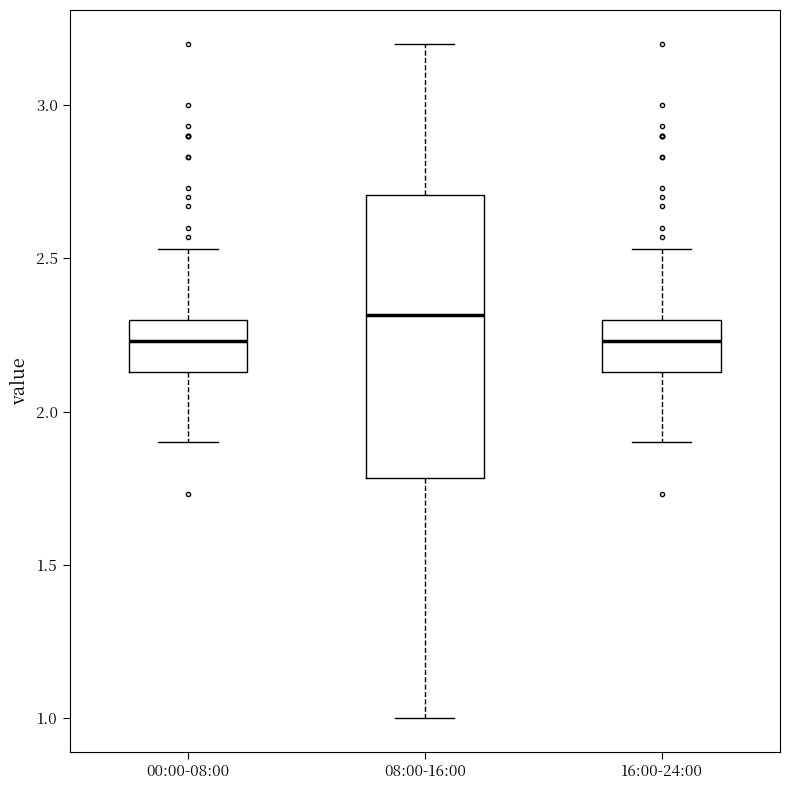

Reading left to right, read every box against the y-axis: the position of its median line, the range the box covers, and the ends of its whiskers. The values are not printed on the chart, so give them approximately, as read against the axis.

00:00-08:00: median 2.25, box 2.15 to 2.30, whiskers 1.90 to 2.55
08:00-16:00: median 2.30, box 1.80 to 2.70, whiskers 1.00 to 3.20
16:00-24:00: median 2.25, box 2.15 to 2.30, whiskers 1.90 to 2.55